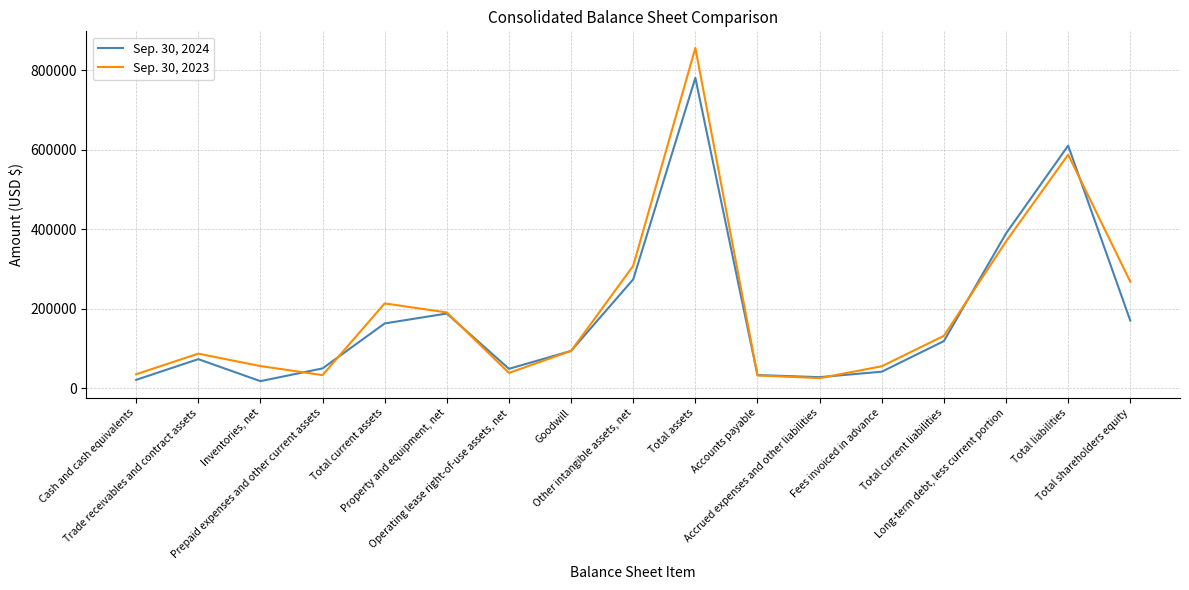

What are all the series names shown in the legend?

Sep. 30, 2024, Sep. 30, 2023